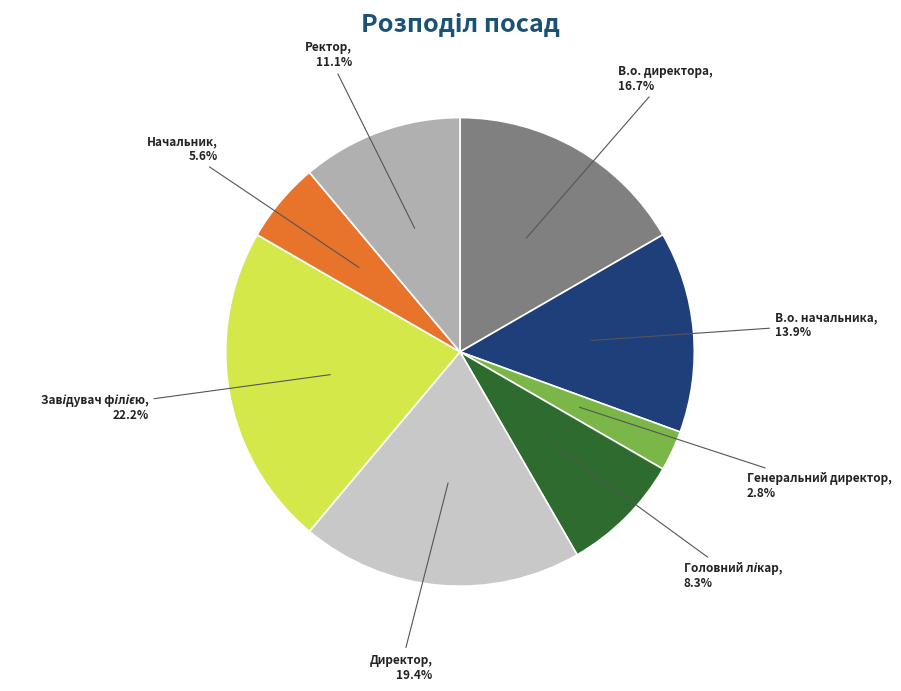

Does any single category account for the majority?

No